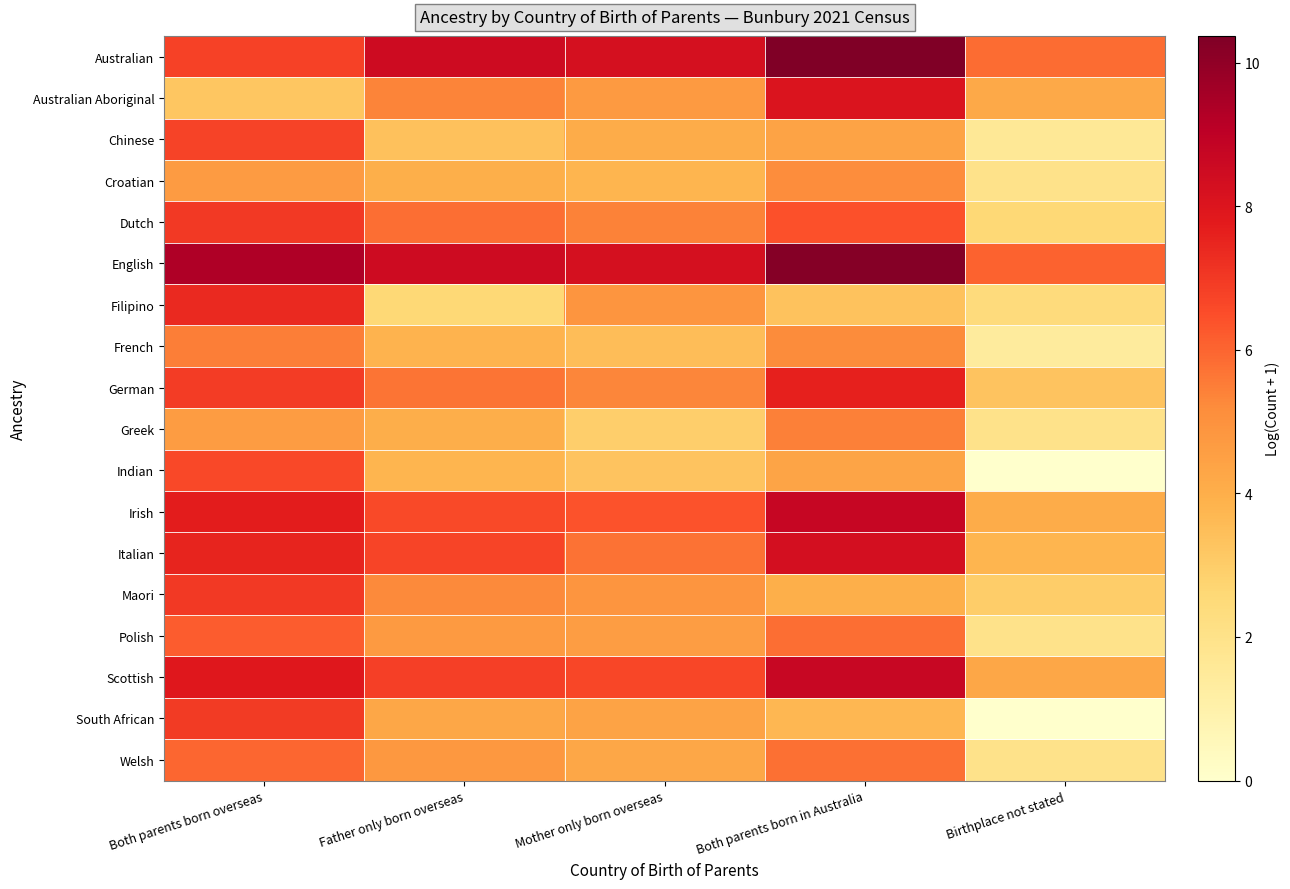

At Father only born overseas, list the series in order from smallest to largest.

Filipino, Chinese, Indian, French, Croatian, Greek, South African, Polish, Welsh, Maori, Australian Aboriginal, German, Dutch, Irish, Italian, Scottish, Australian, English